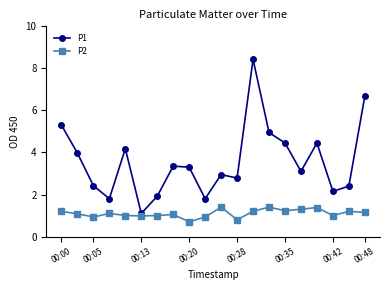

Rank the series by their average value, from highest to lowest.

P1, P2